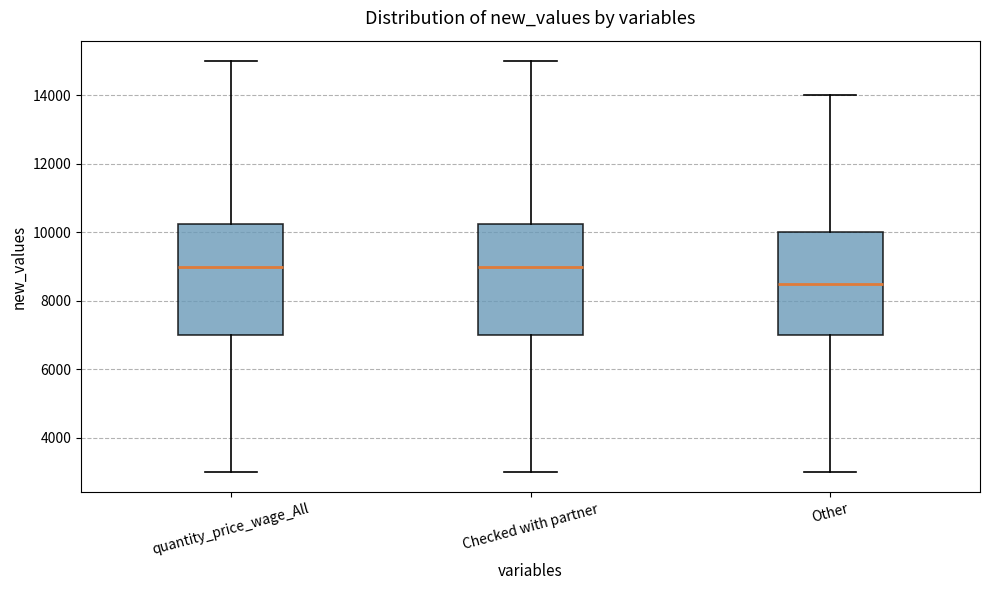

Reading left to right, transcribe this box plot: for each box, give where its median line is, the range the box spans, and where its two whiskers end, as read against the y-axis. The values are not printed on the chart, so give them approximately, as read against the axis.

quantity_price_wage_All: median 9000, box 7000 to 10200, whiskers 3000 to 15000
Checked with partner: median 9000, box 7000 to 10200, whiskers 3000 to 15000
Other: median 8600, box 7000 to 10000, whiskers 3000 to 14000